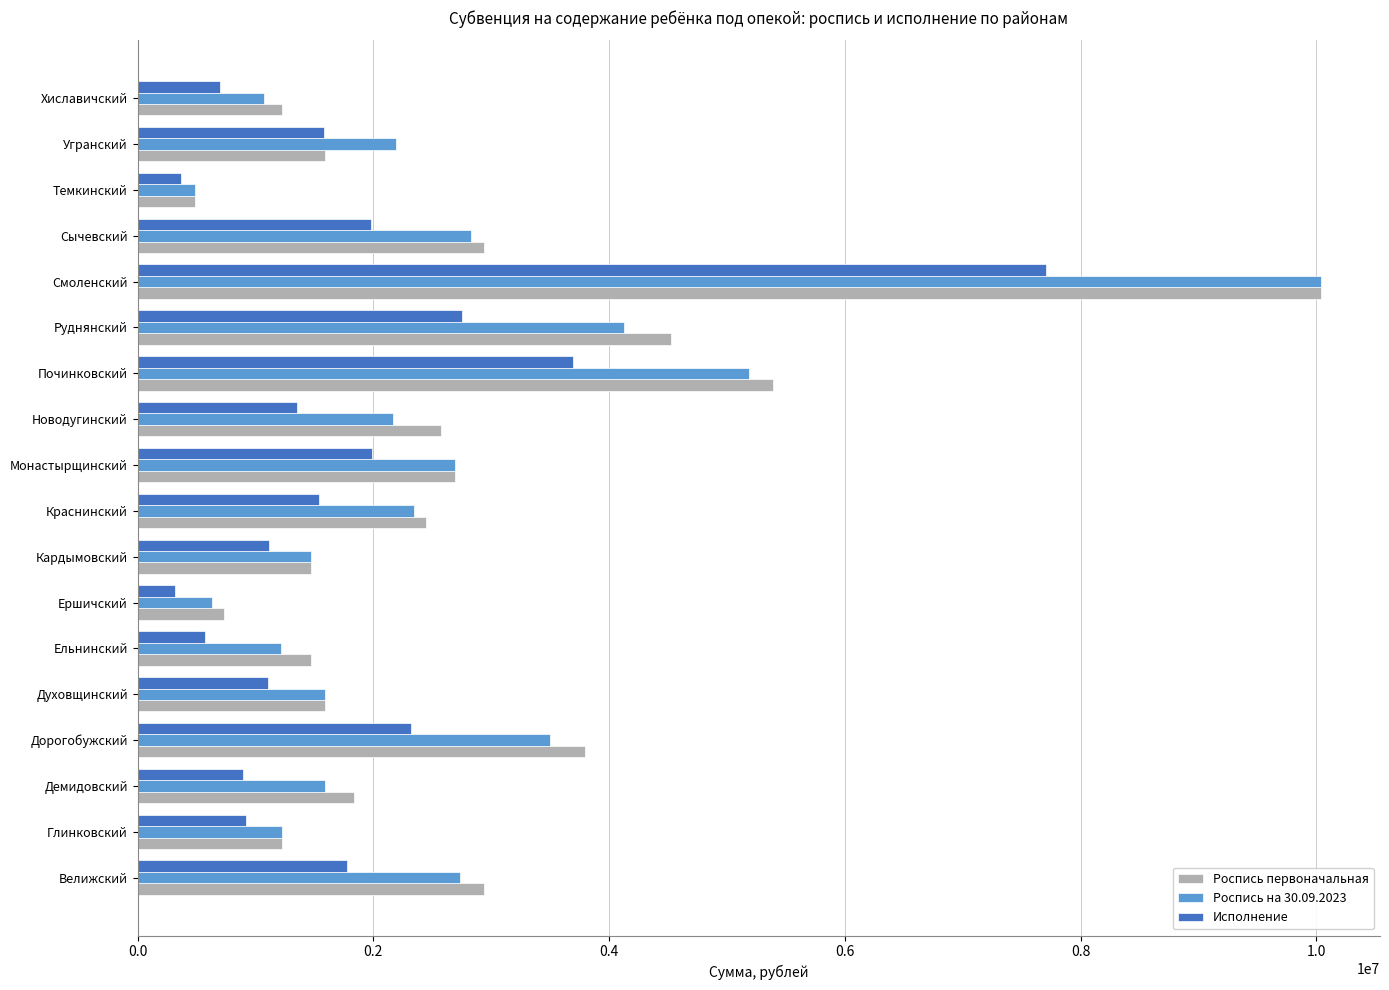

How many categories are shown in the chart?

18